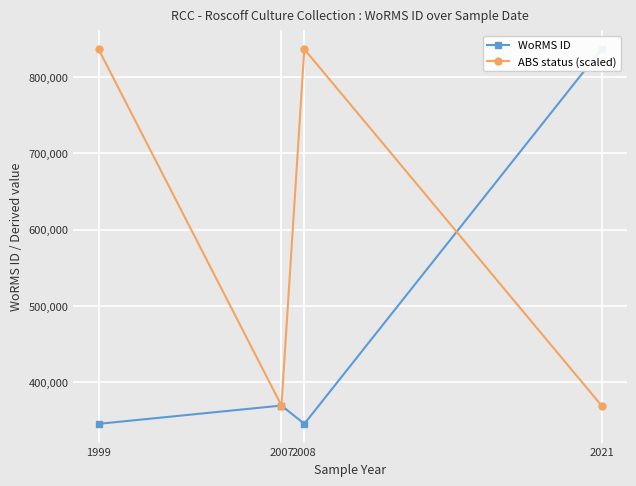

What is the minimum value for WoRMS ID?

345504